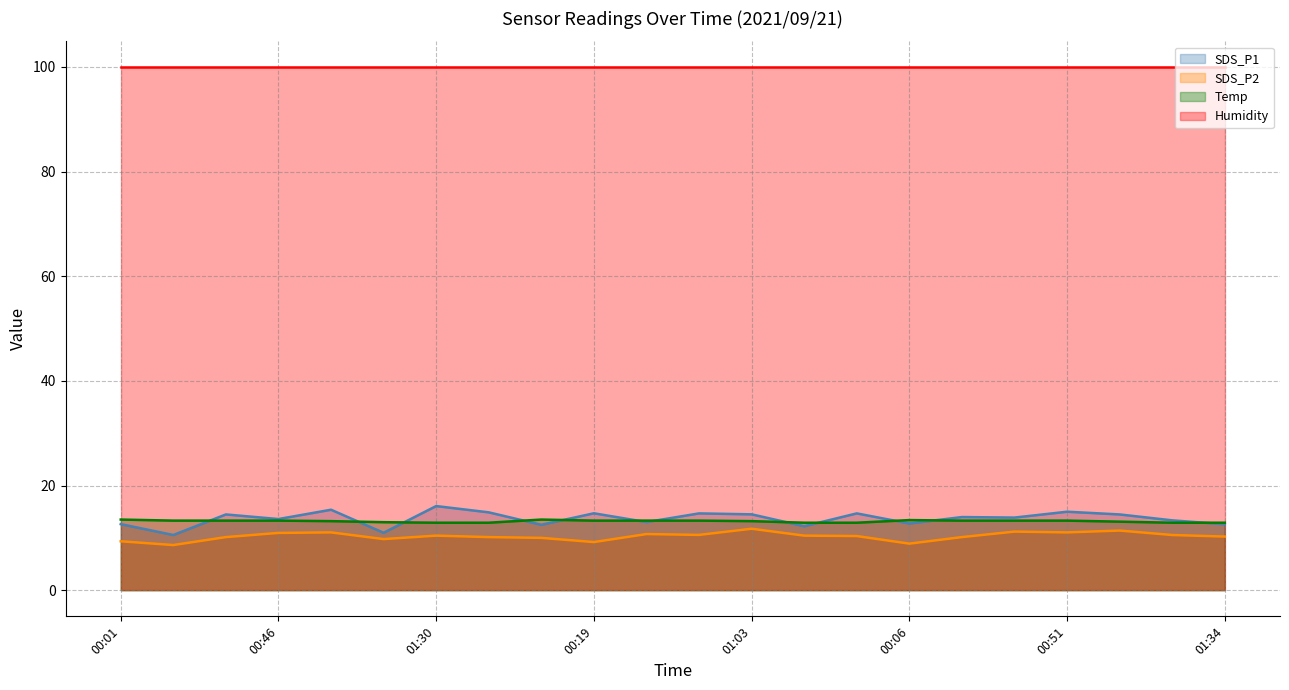

What are all the series names shown in the legend?

SDS_P1 (line), SDS_P2 (line), Temp (line), Humidity (line)